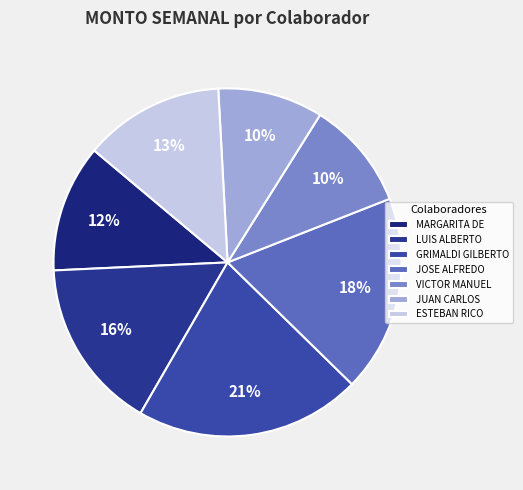

How many slices are in this pie chart?

7